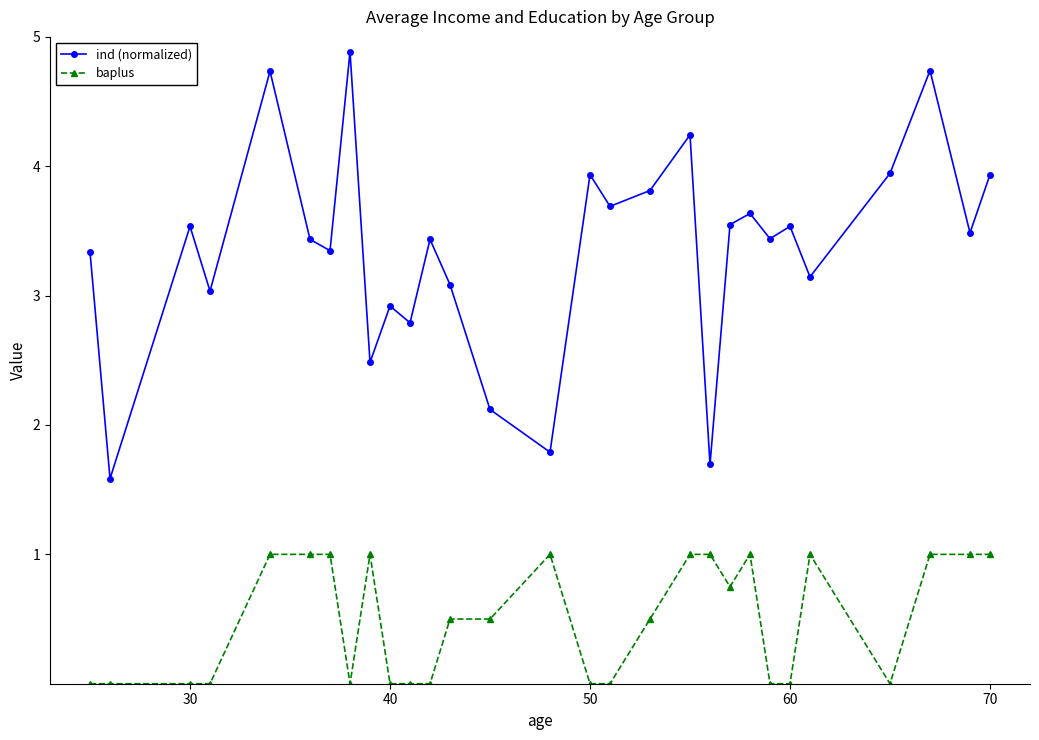

True or false: baplus and ind (normalized) intersect in this chart.

False